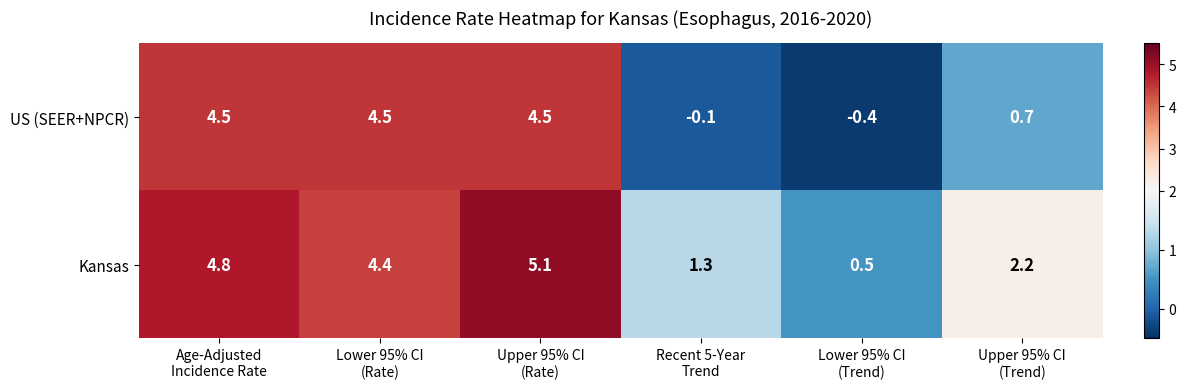

What is the difference between the maximum and minimum values in the Kansas series?

4.6